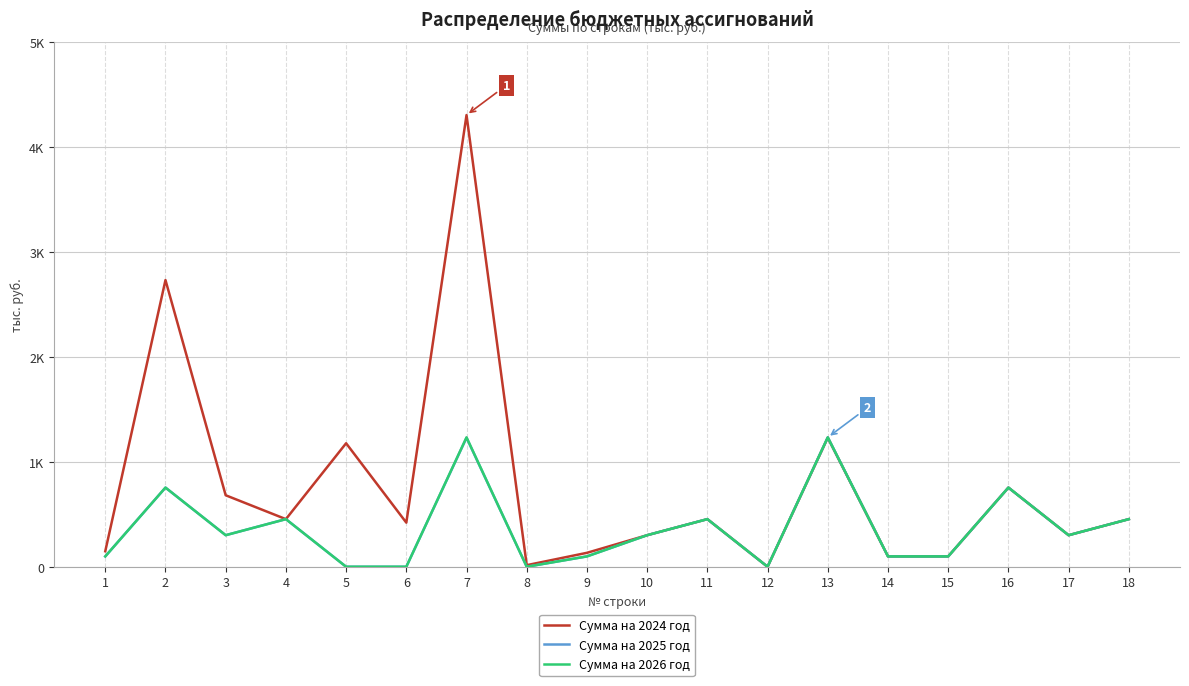

Which series has the largest total across all categories?

Сумма на 2024 год